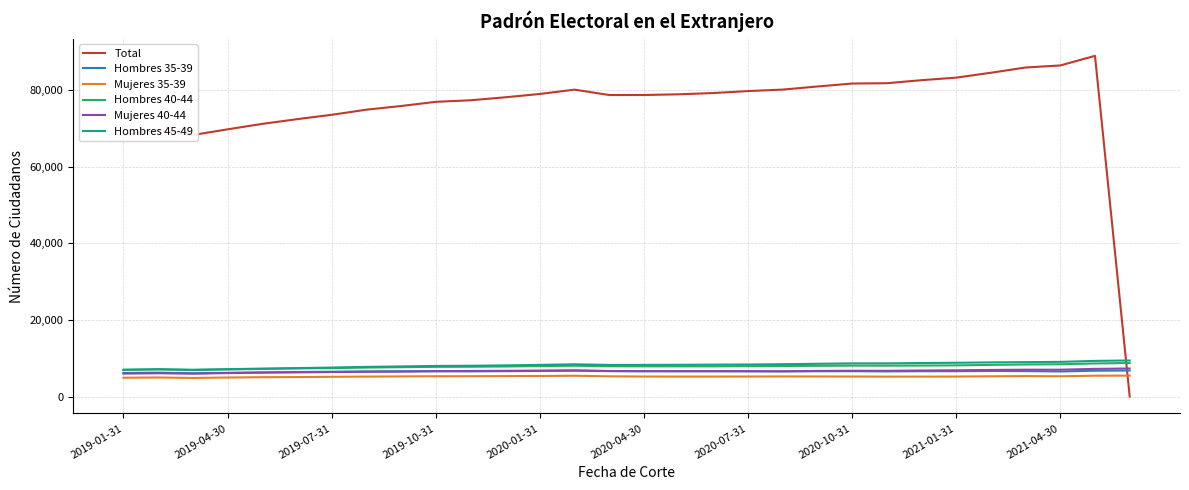

What is the difference between the second highest and minimum values in the Mujeres 40-44 series?

1242